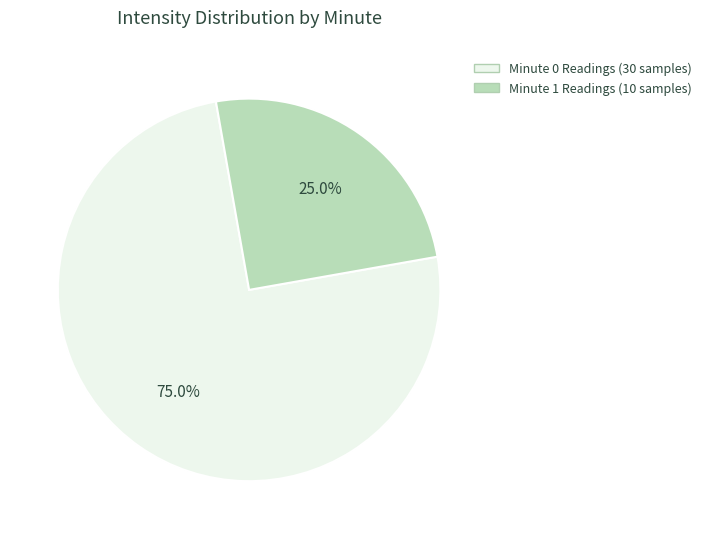

Does any single category account for the majority?

Yes